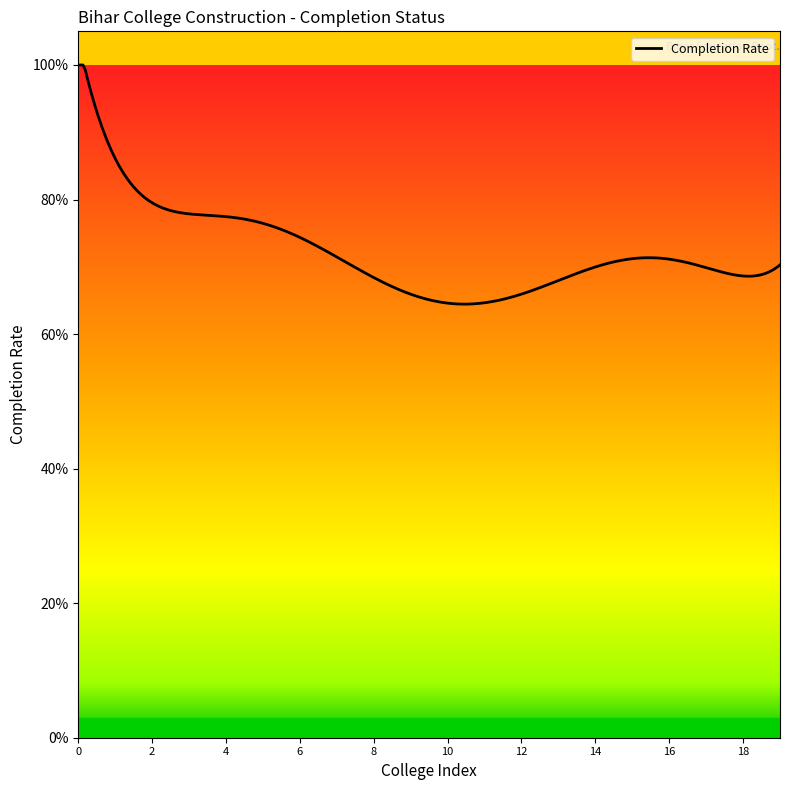

Does the chart have visible grid lines?

No